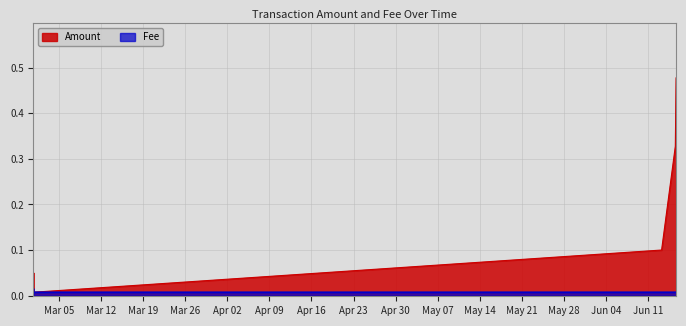

Reading left to right, extract all data points from this chart.

Amount: 2019-02-28 18:47:47=0.1	2019-02-28 19:00:02=0.0	2019-06-13 04:55:11=0.1	2019-06-15 11:43:22=0.3	2019-06-15 14:50:55=0.5
Fee: 2019-02-28 18:47:47=0.0	2019-02-28 19:00:02=0.0	2019-06-13 04:55:11=0.0	2019-06-15 11:43:22=0.0	2019-06-15 14:50:55=0.0